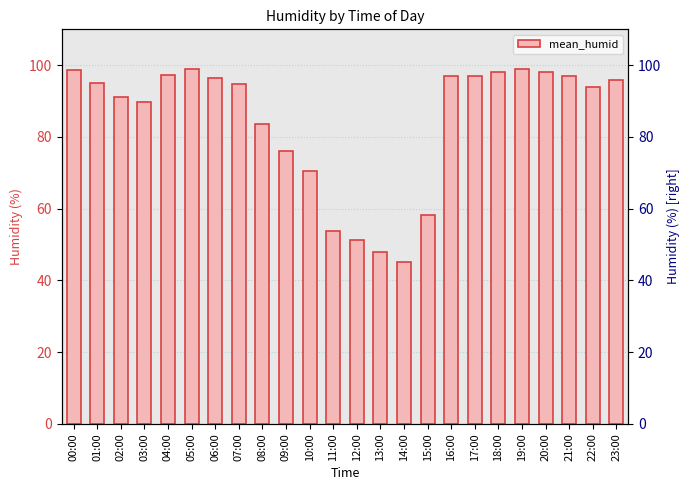

What is the difference between the maximum and minimum values?

54.0